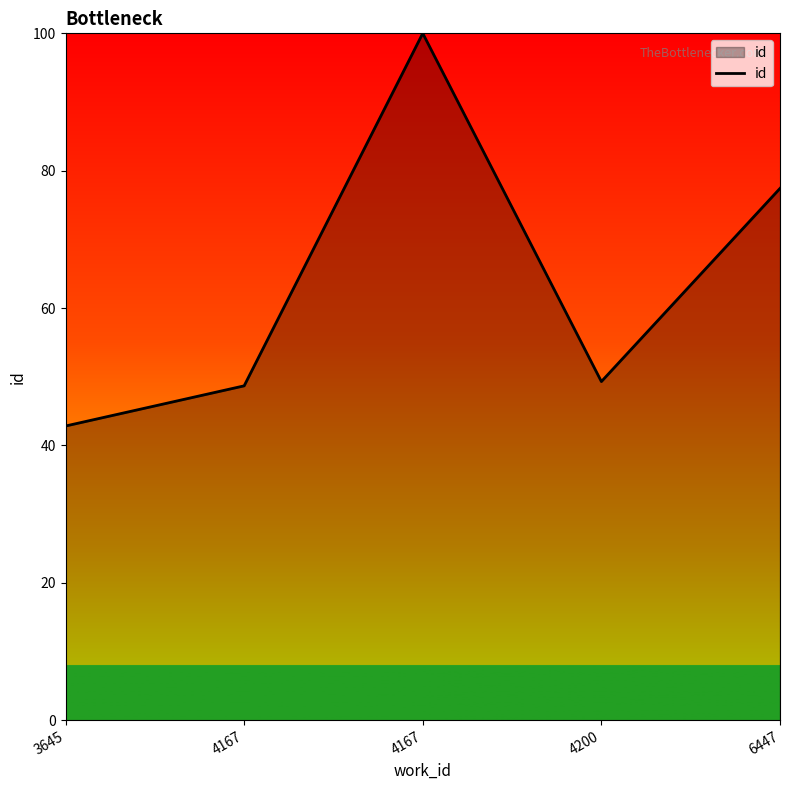

How many distinct data groups are displayed?

1